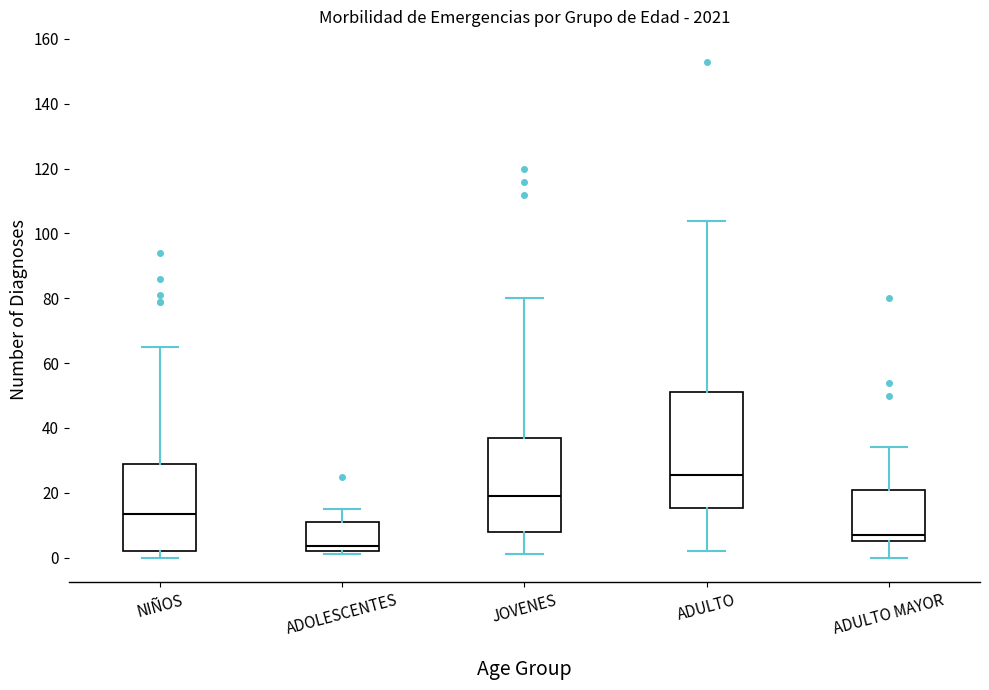

Comparing the boxes themselves (not the whiskers), which one is the tallest?

ADULTO